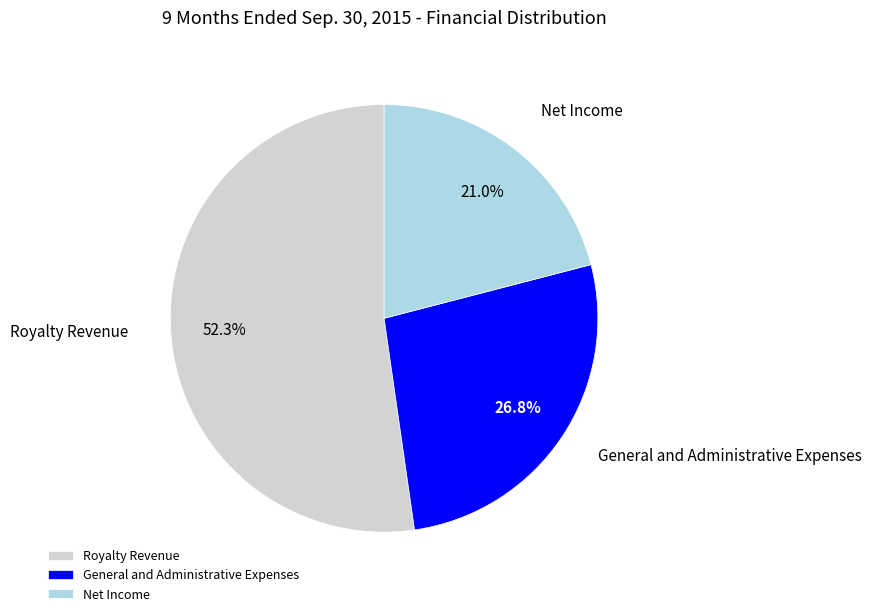

To the nearest percent, what is the difference between the Royalty Revenue and Net Income slice percentages?

31%